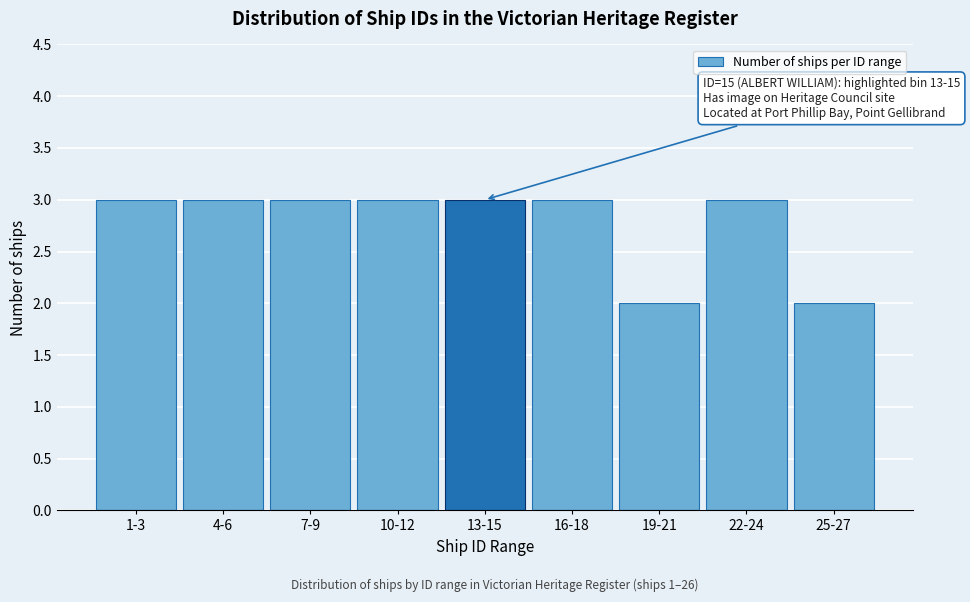

Reading left to right, list all the values displayed in this chart.

3	3	3	3	3	3	2	3	2